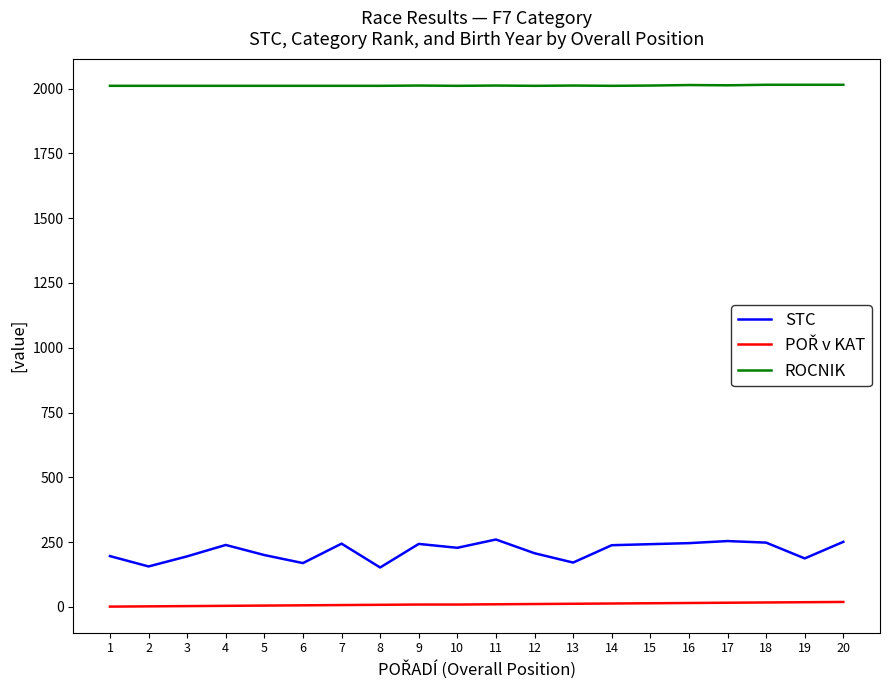

The value of ROCNIK at 10 is 2887. True or false?

False